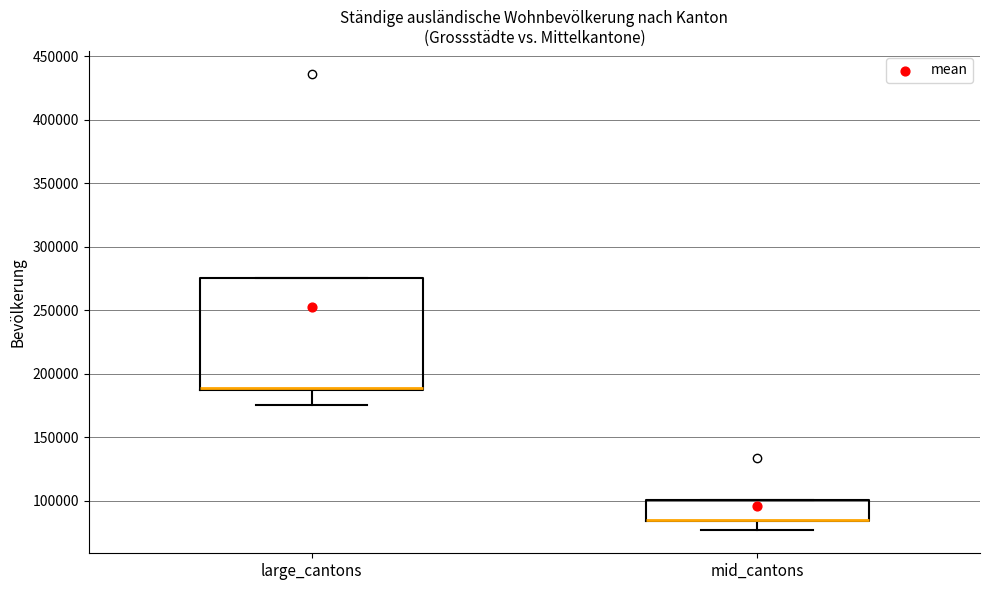

Reading left to right, transcribe this box plot: for each box, give where its median line is, the range the box spans, and where its two whiskers end, as read against the y-axis. The values are not printed on the chart, so give them approximately, as read against the axis.

large_cantons: median 190000, box 185000 to 275000, whiskers 175000 to 275000
mid_cantons: median 85000 (drawn on the box's lower edge), box 85000 to 100000, whiskers 75000 to 100000